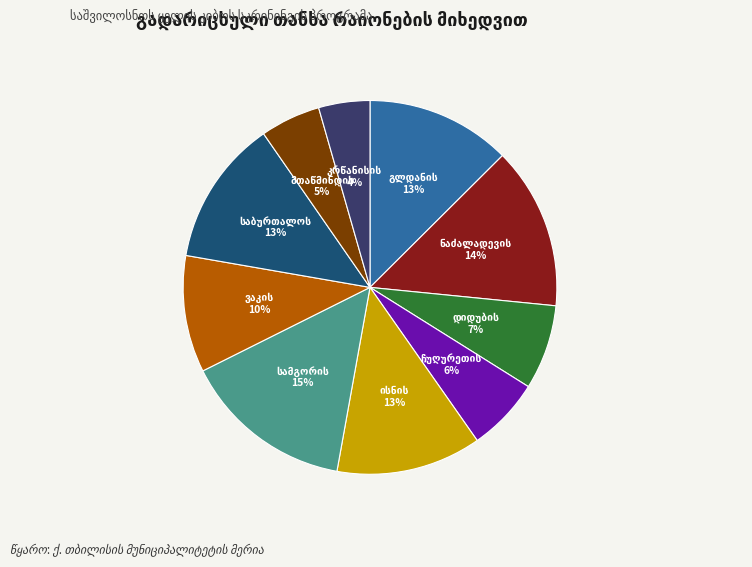

Is there any slice that represents more than half of the pie?

No